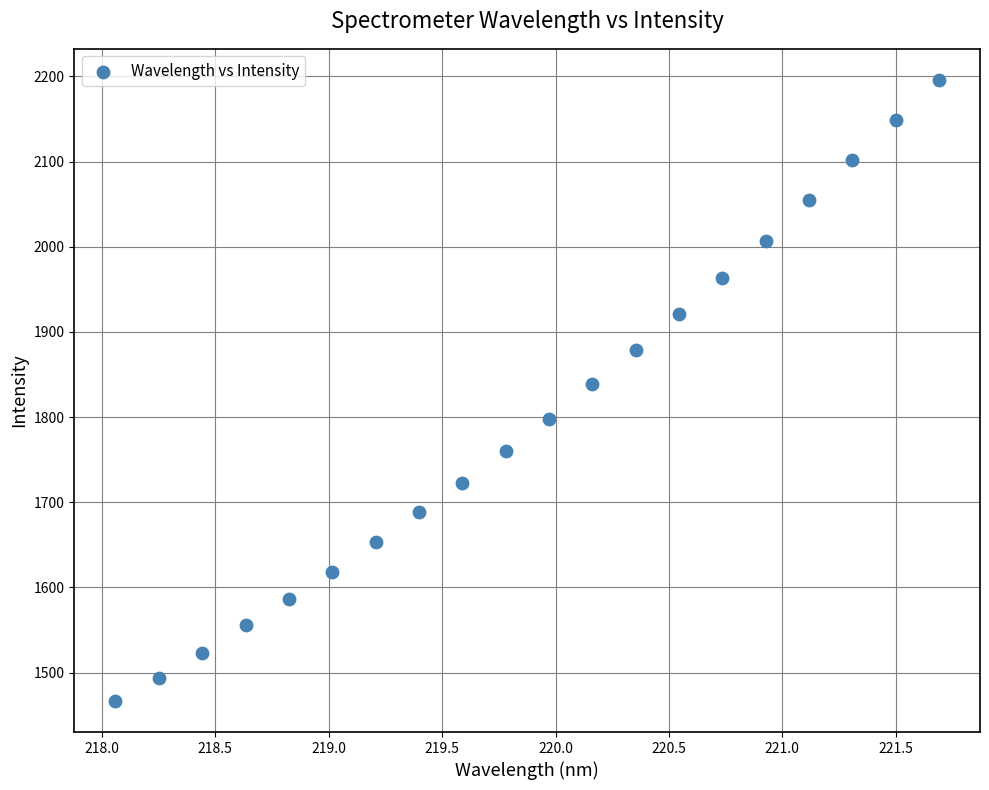

What is the range of X values (max minus min)?

3.6